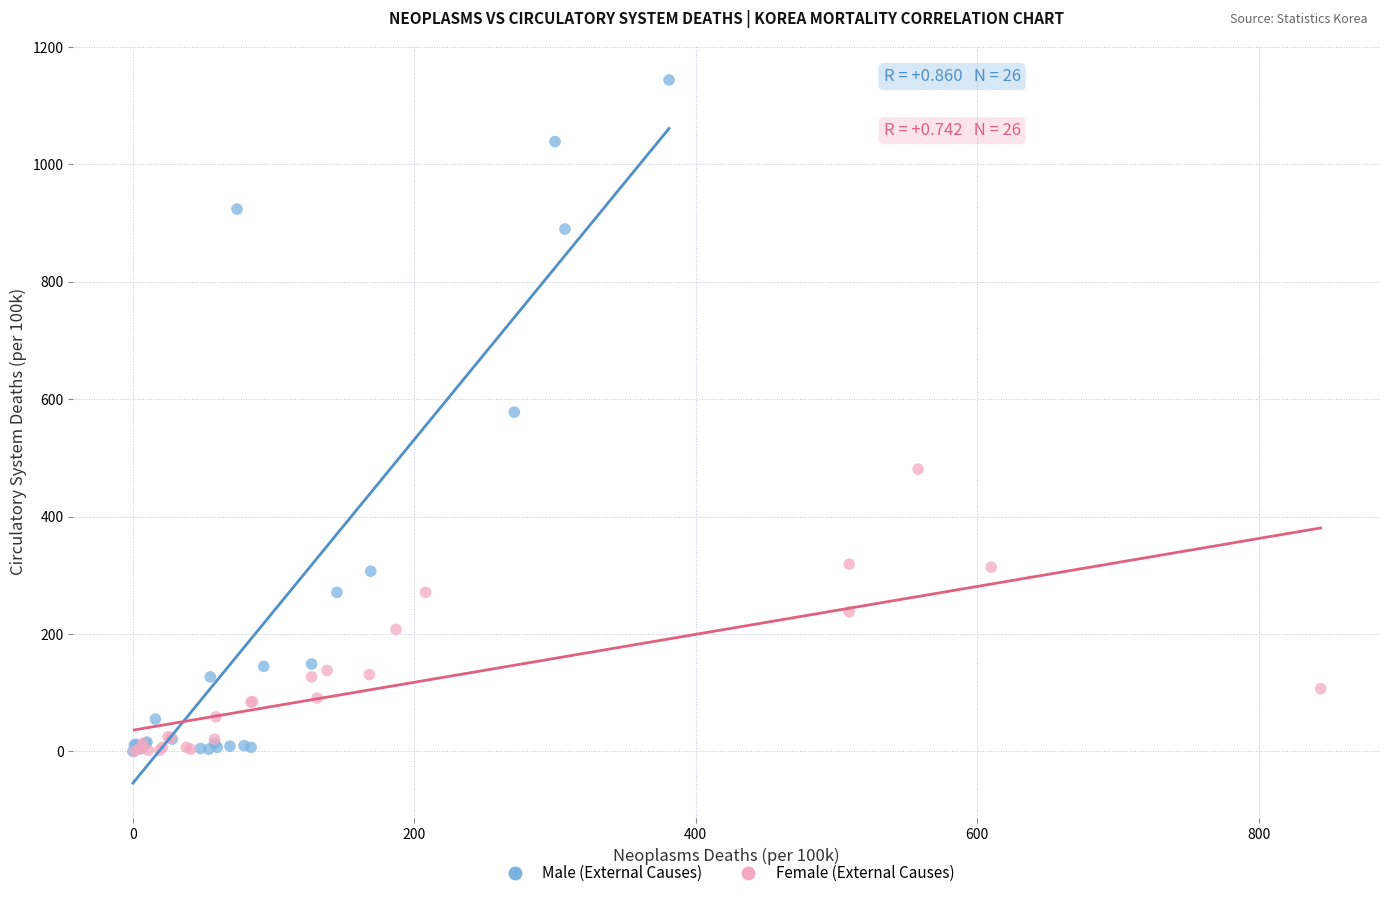

Which series reaches the maximum Y coordinate?

Male (External Causes)